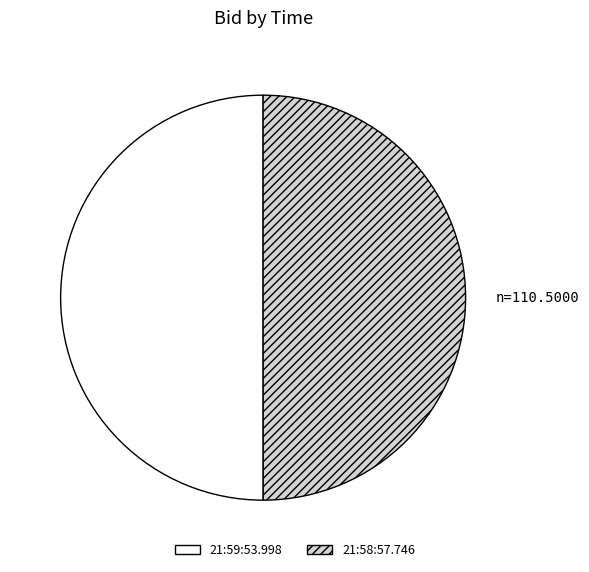

Do 21:59:53.998 and 21:58:57.746 together represent more than half of the pie?

Yes